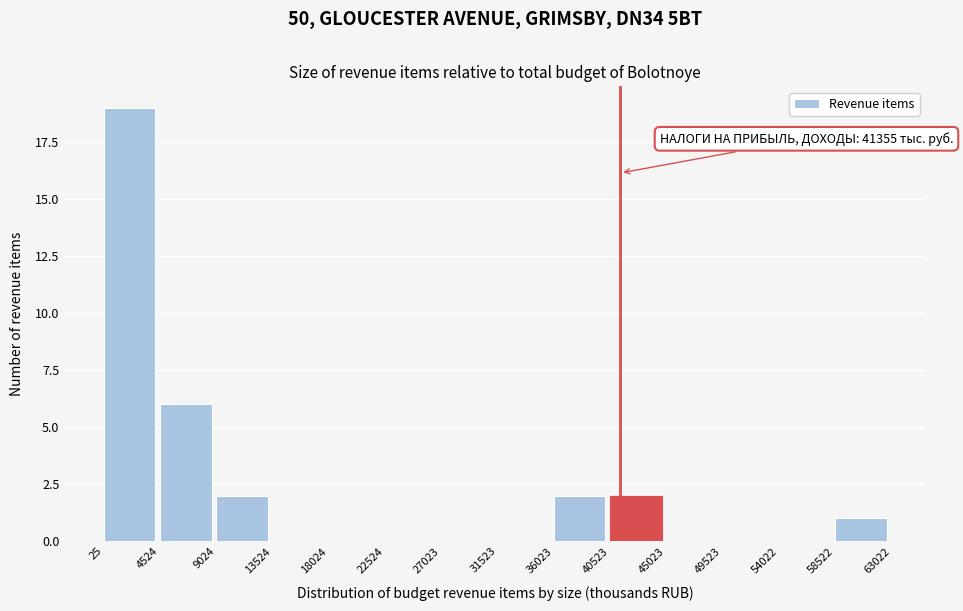

Over which range of the x-axis is the bar tallest?

25 to 4524